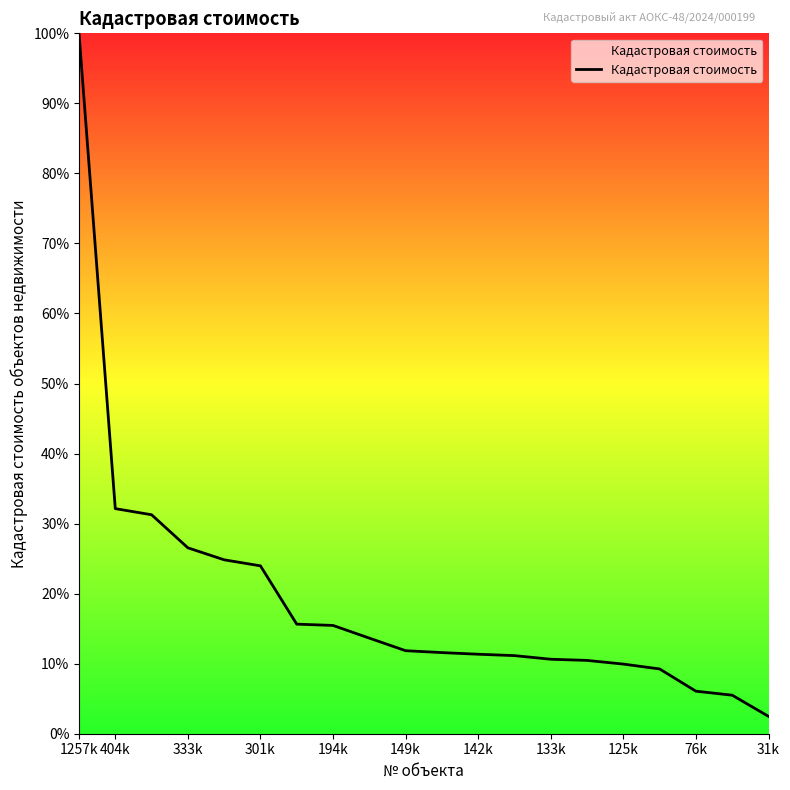

What is the minimum value shown in the chart?

2.5